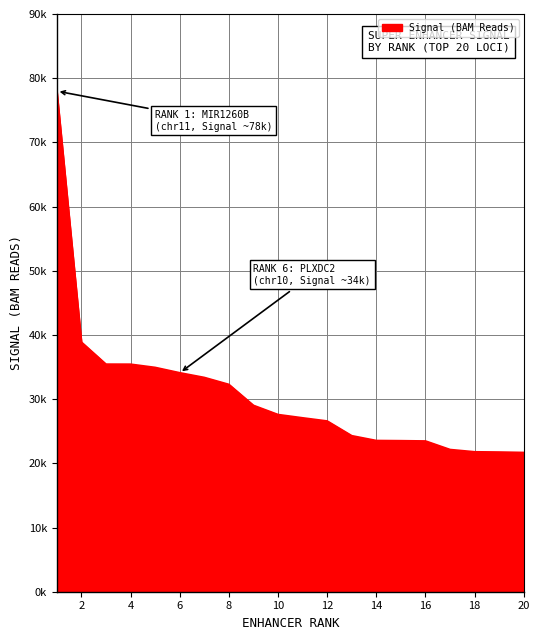

Rank the categories by value from lowest to highest.

20, 19, 18, 17, 16, 15, 14, 13, 12, 11, 10, 9, 8, 7, 6, 5, 4, 3, 2, 1